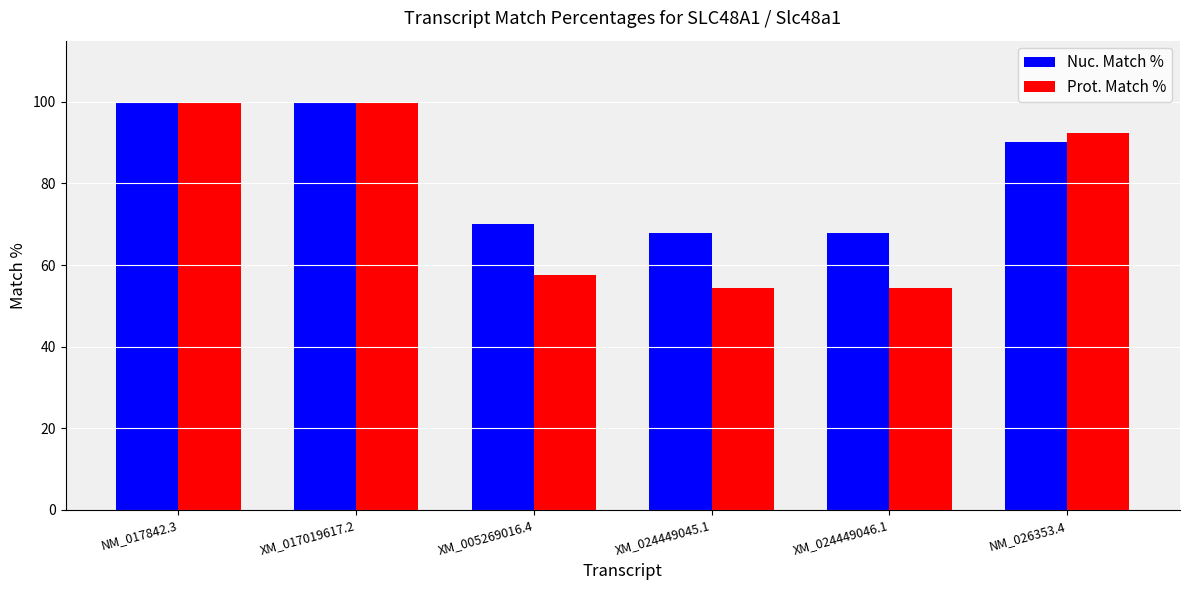

How many bars are there in total?

12